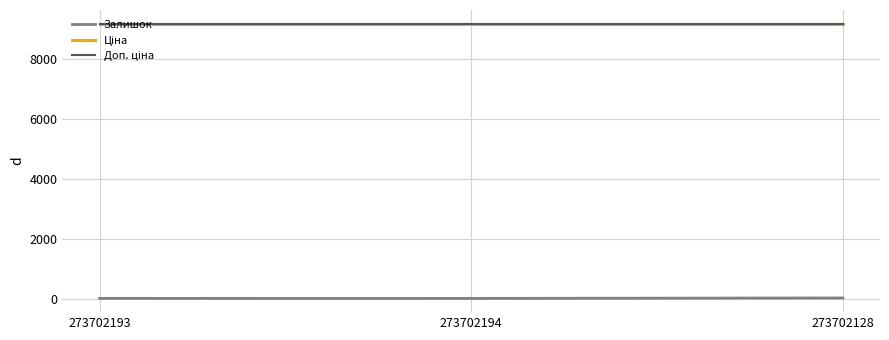

What is the difference between the Залишок values at 273702193 and 273702194?

1.0